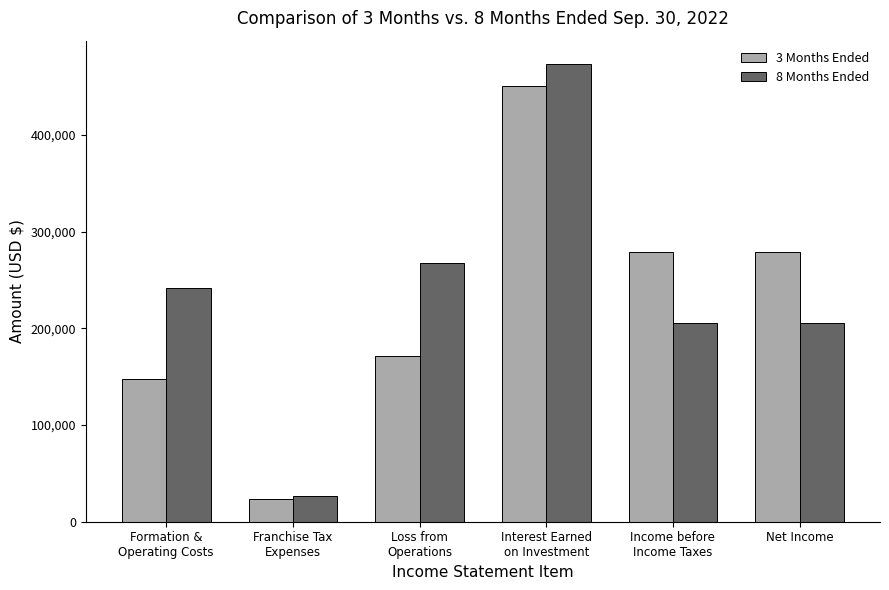

What is the total value across all series at Franchise Tax
Expenses?

50333